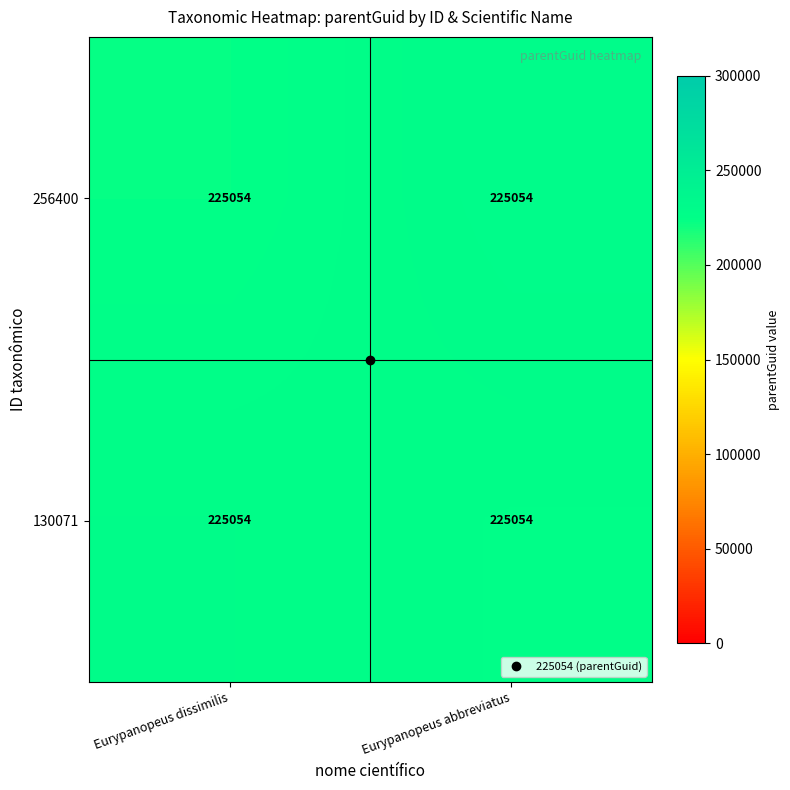

Which series has the largest range (max minus min)?

256400